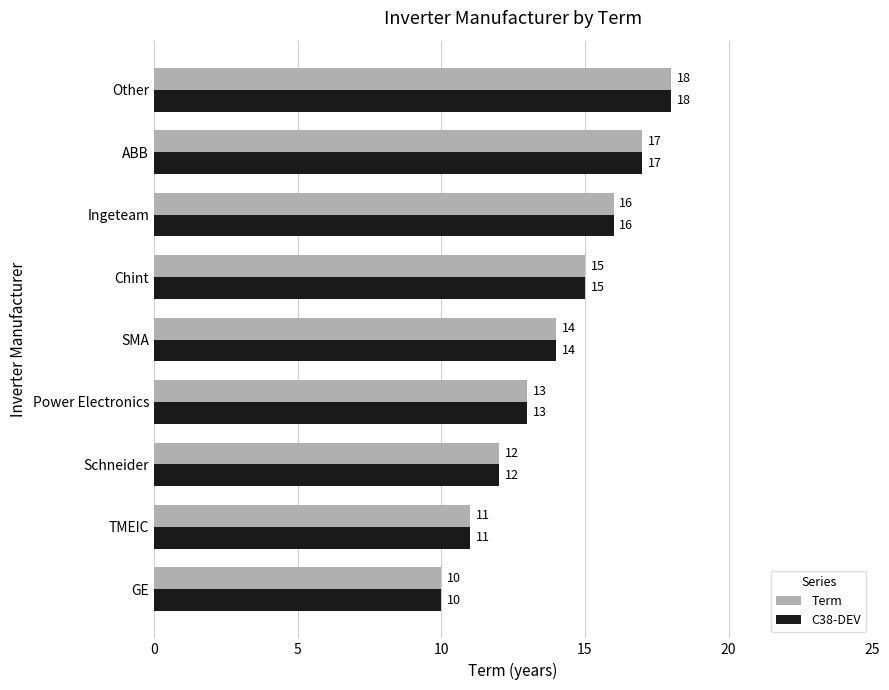

At which category is the sum across all series the highest?

Other